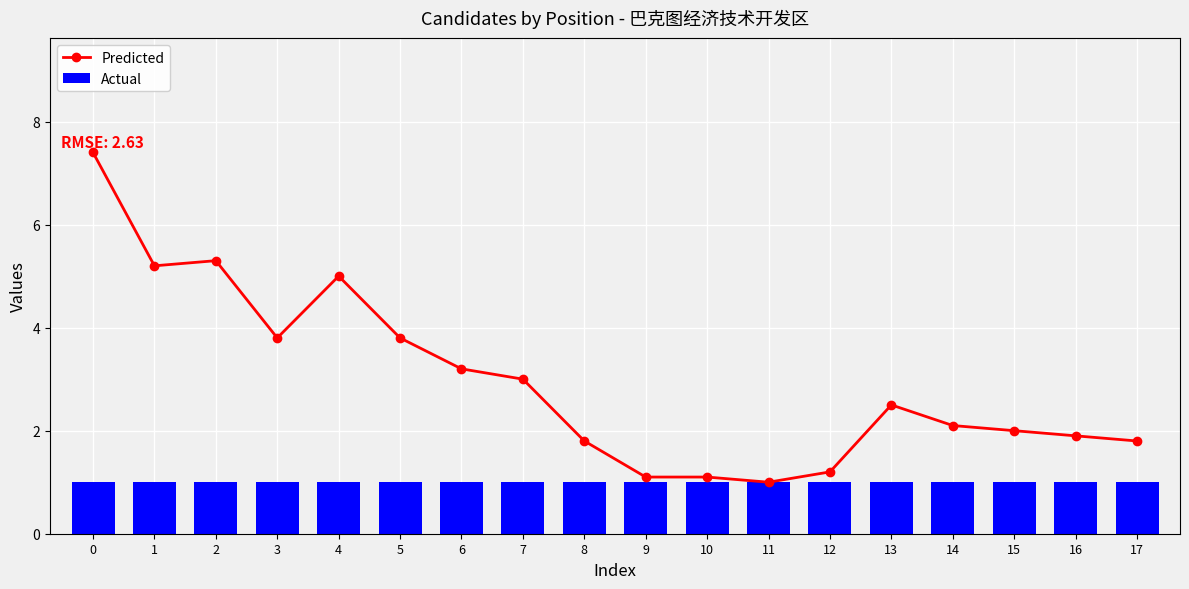

What value does the Predicted series have at 11?

1.0